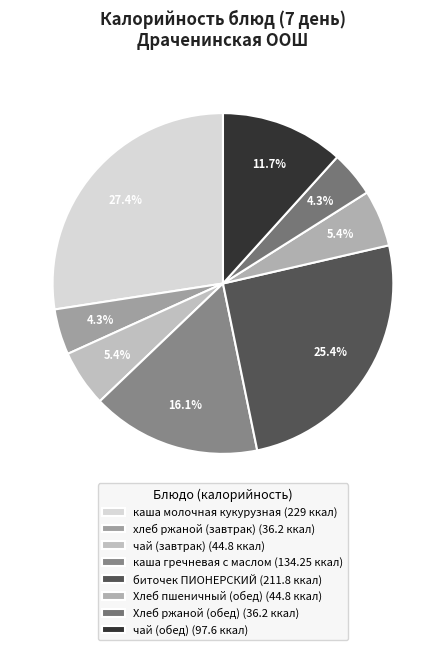

To the nearest percent, what is the average slice percentage?

12%